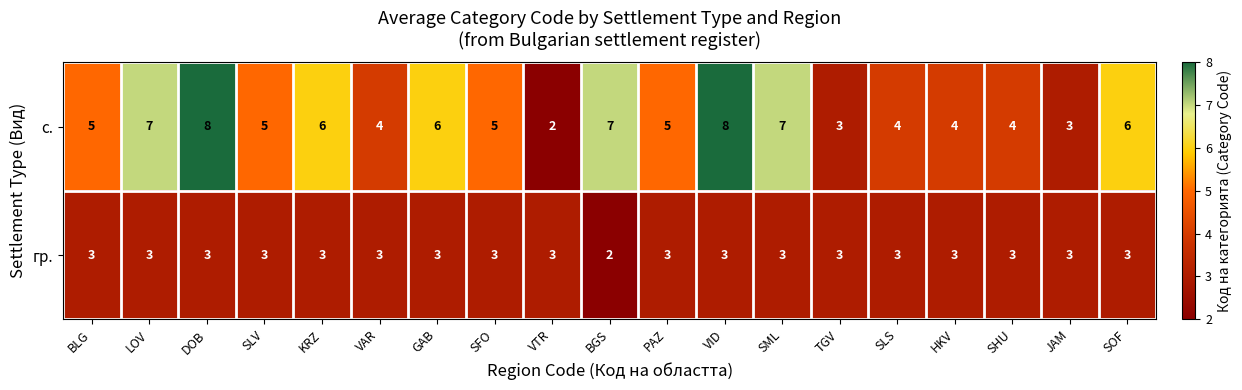

At GAB, list the series in order from largest to smallest.

с., гр.